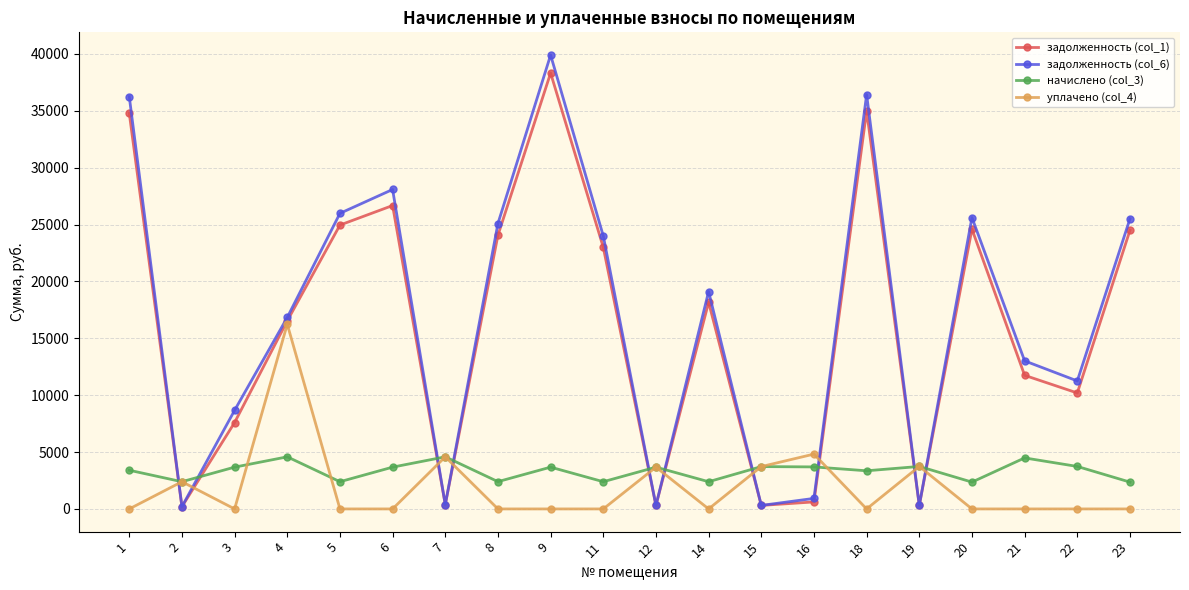

True or false: задолженность (col_1) has more than 2 interior local peaks.

True